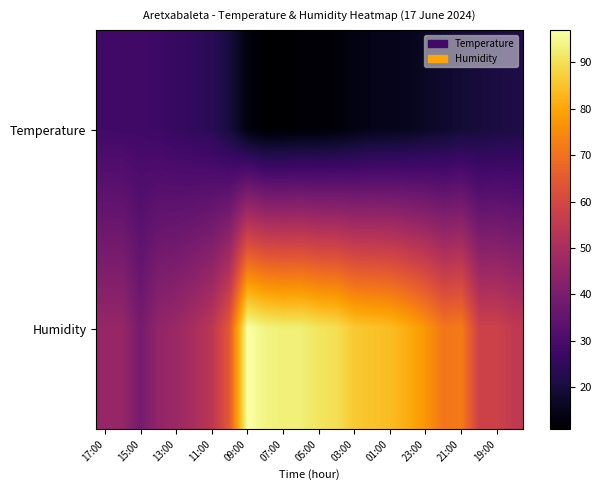

Count the number of categories in the chart.

24